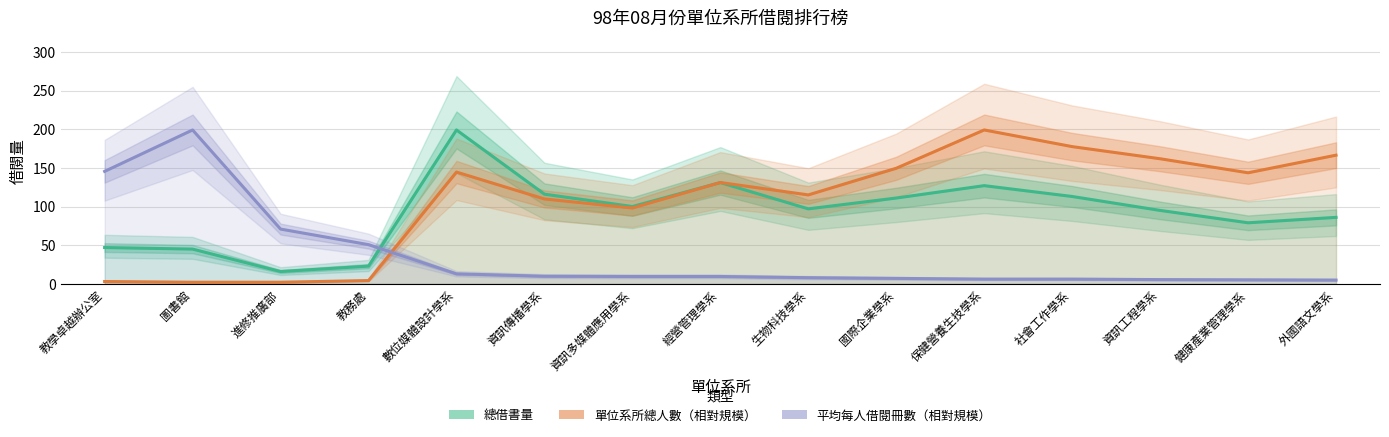

Rank the series by their average value, from lowest to highest.

平均每人借閱冊數（相對規模）, 總借書量, 單位系所總人數（相對規模）